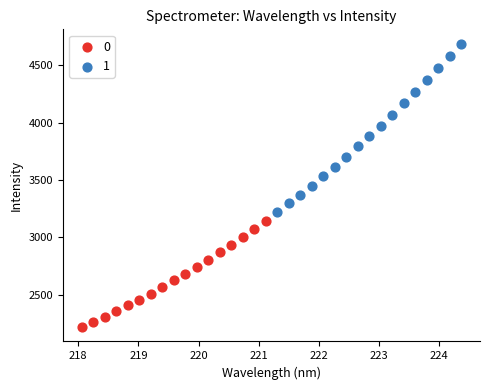

What are all the series names shown in the legend?

0, 1